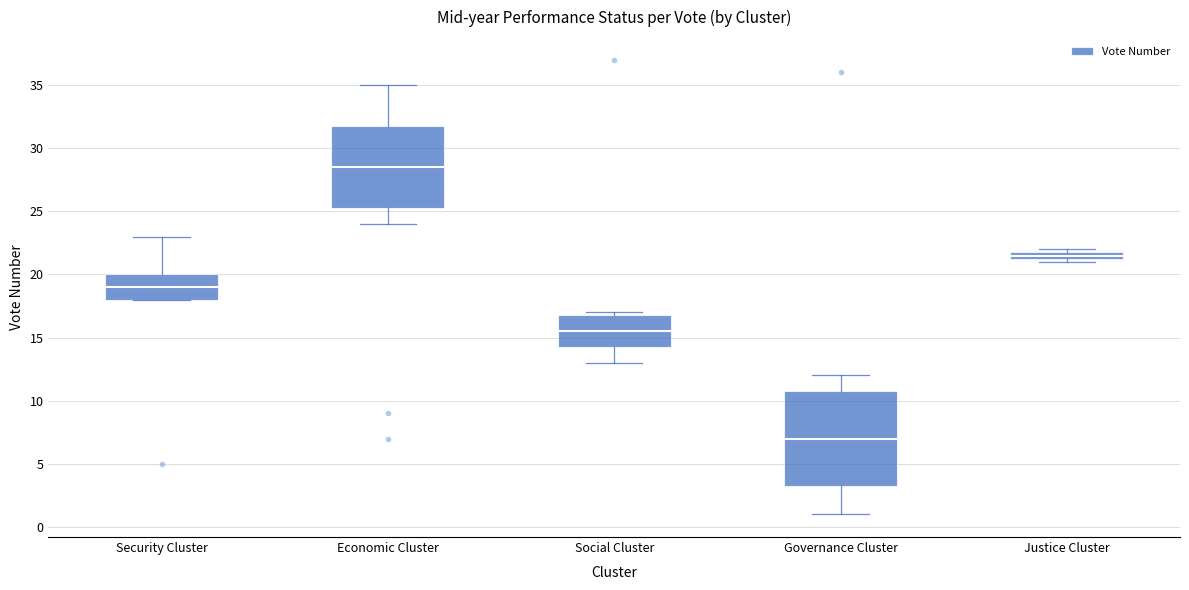

Which box's median line is the highest?

Economic Cluster